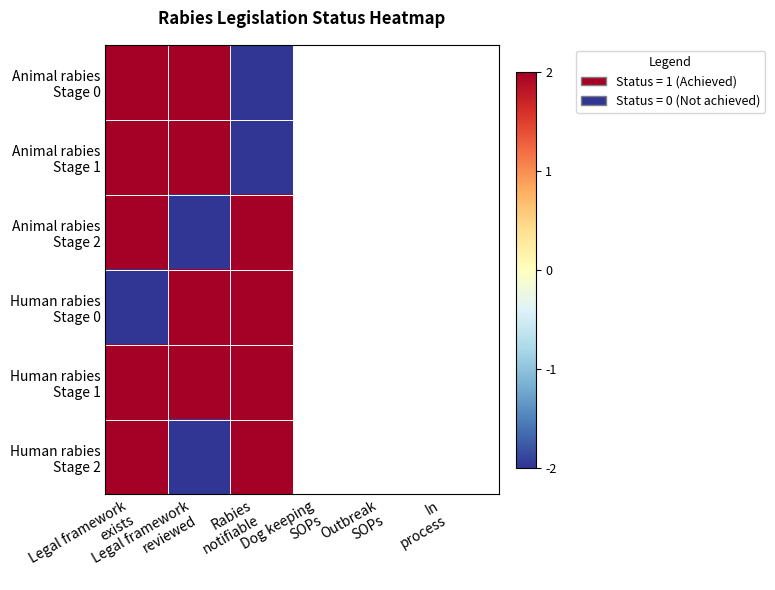

Count the number of data series in this chart.

6